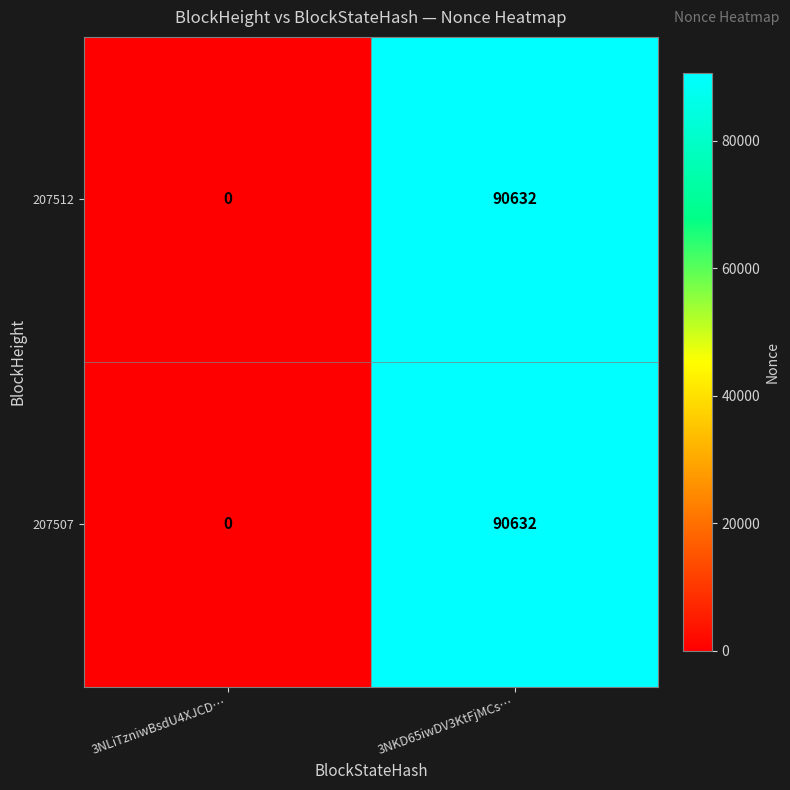

At how many categories does at least one series exceed 35716?

1